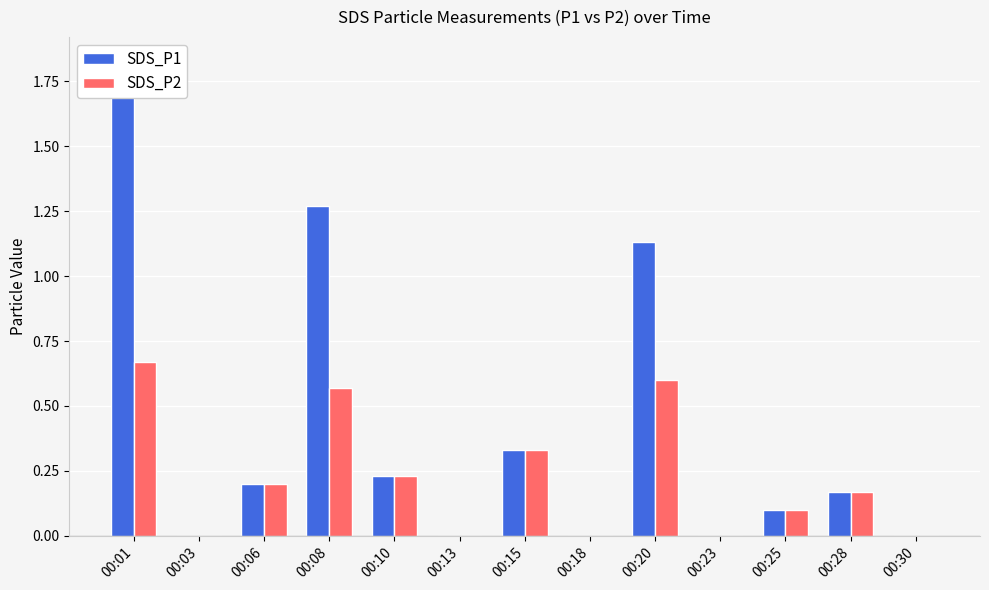

Where is SDS_P2 nearest to the value 0?

00:03